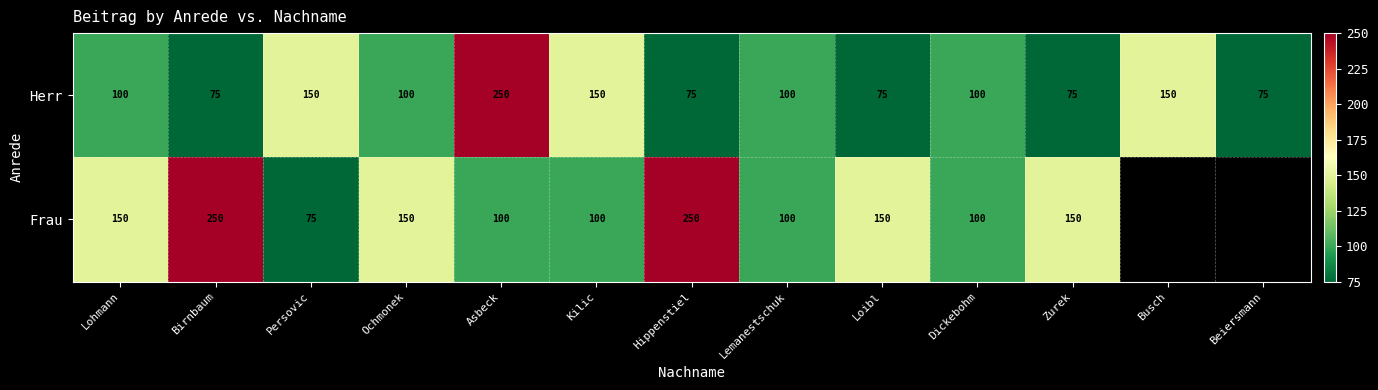

The value of Frau at Birnbaum is 440. True or false?

False